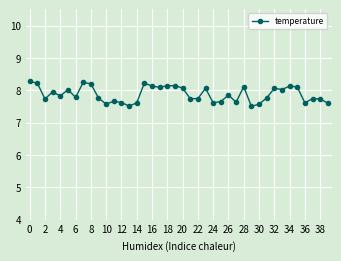

What is the average value?

7.9